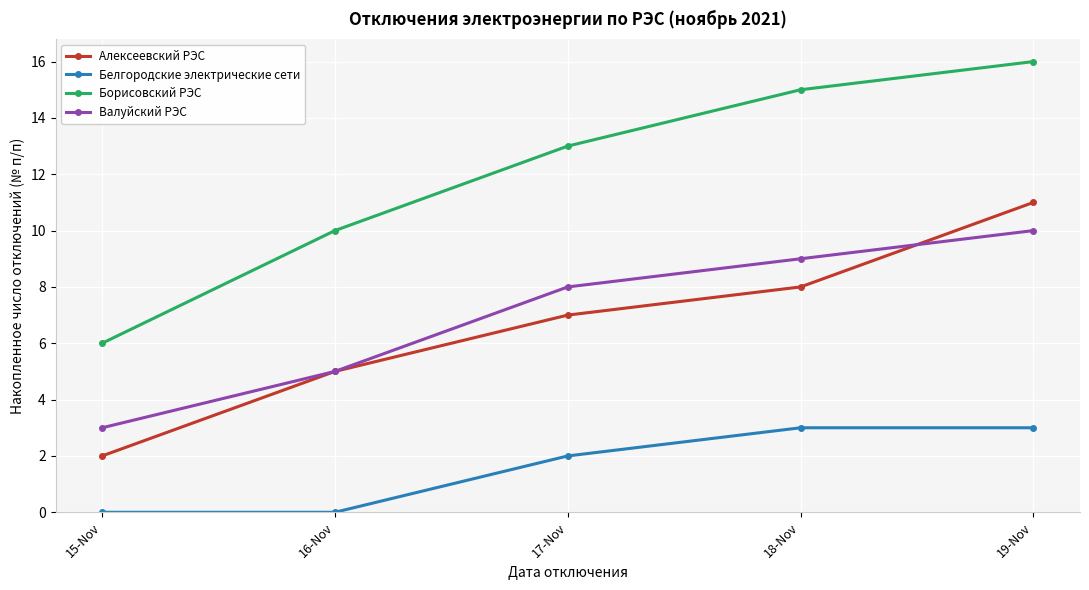

What is the difference between the second highest and second lowest values in the Валуйский РЭС series?

4